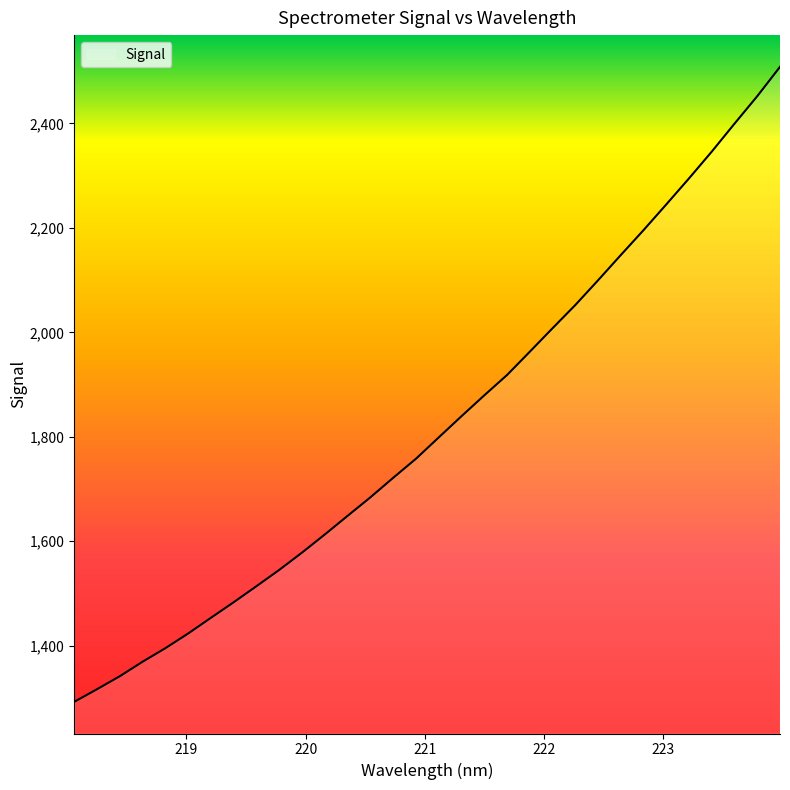

What is the smallest value displayed?

1292.8